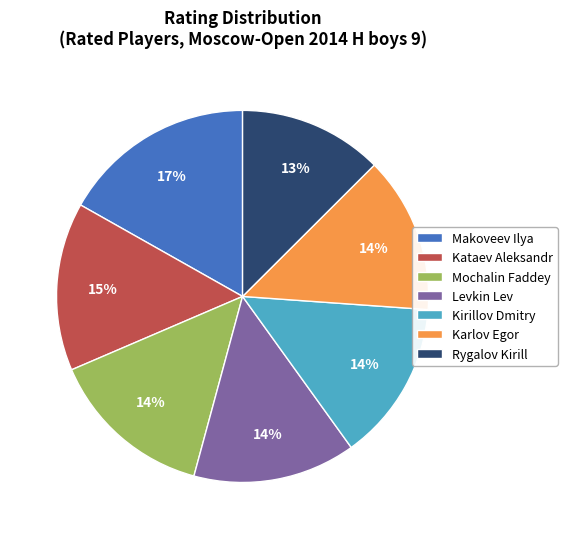

Is it true that Karlov Egor is 1% of the pie?

False